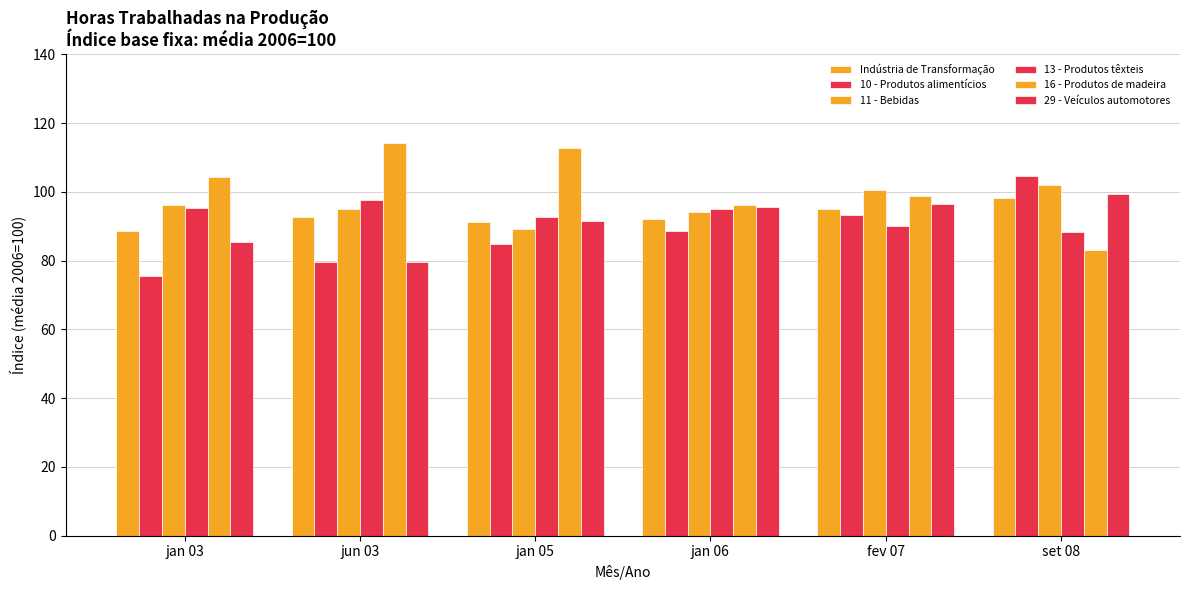

Between jan 06 and set 08, which is larger?

set 08